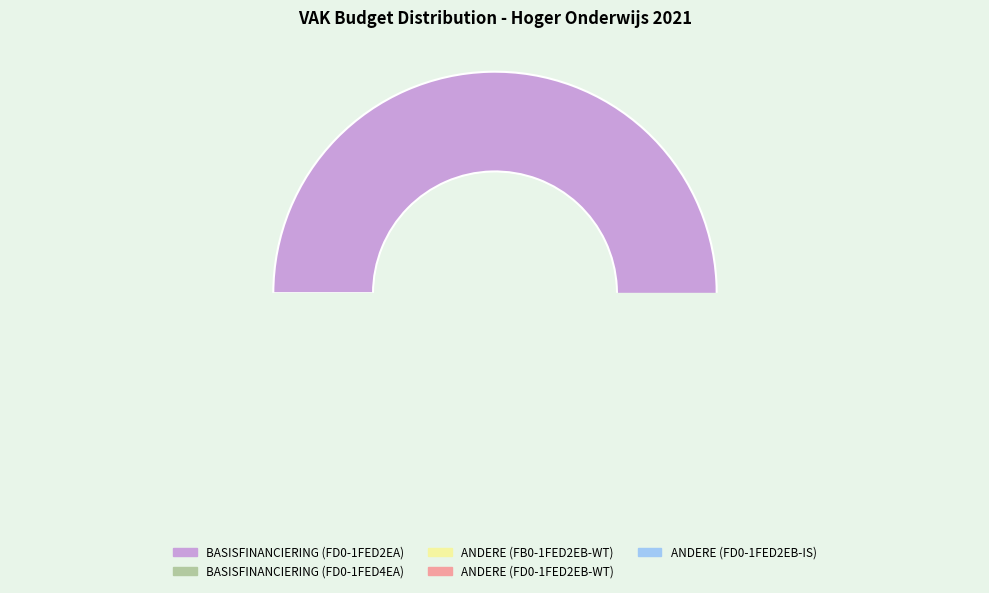

Is it true that ANDERE (FD0-1FED2EB-IS) is 1% of the pie?

True